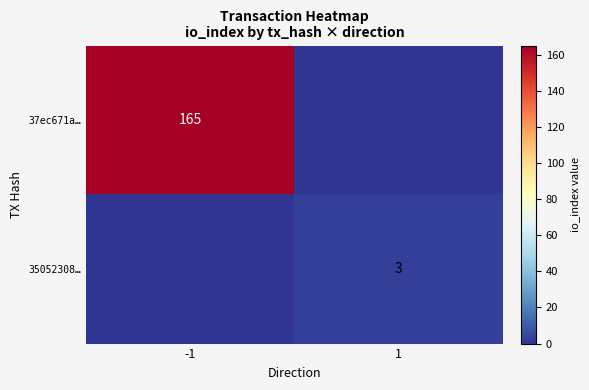

True or false: 35052308… has a value of 5 at 1.

False